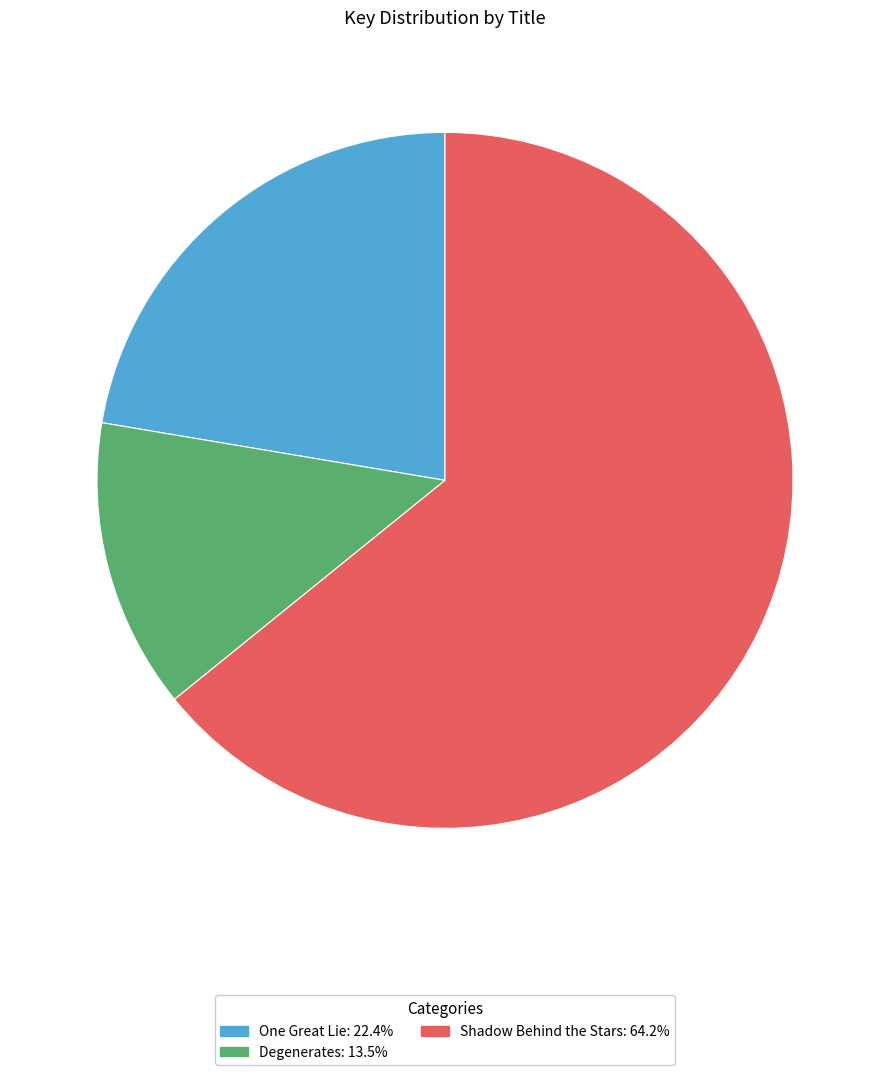

What is the largest slice in the pie chart?

Shadow Behind the Stars